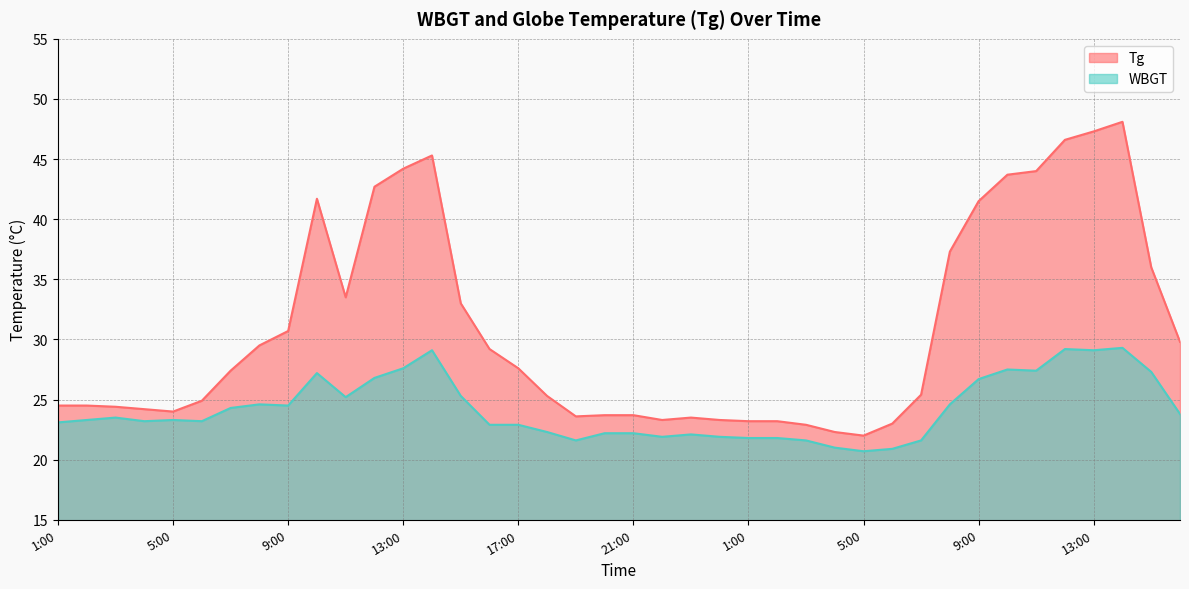

Reading left to right, what are all the values shown in this chart?

Tg: 24.5	24.5	24.4	24.2	24.0	24.9	27.4	29.5	30.7	41.7	33.5	42.7	44.2	45.3	33.0	29.2	27.6	25.3	23.6	23.7	23.7	23.3	23.5	23.3	23.2	23.2	22.9	22.3	22.0	23.0	25.4	37.3	41.5	43.7	44.0	46.6	47.3	48.1	36.0	29.8
WBGT: 23.1	23.3	23.5	23.2	23.3	23.2	24.3	24.6	24.5	27.2	25.2	26.8	27.6	29.1	25.3	22.9	22.9	22.3	21.6	22.2	22.2	21.9	22.1	21.9	21.8	21.8	21.6	21.0	20.7	20.9	21.6	24.6	26.7	27.5	27.4	29.2	29.1	29.3	27.3	23.8